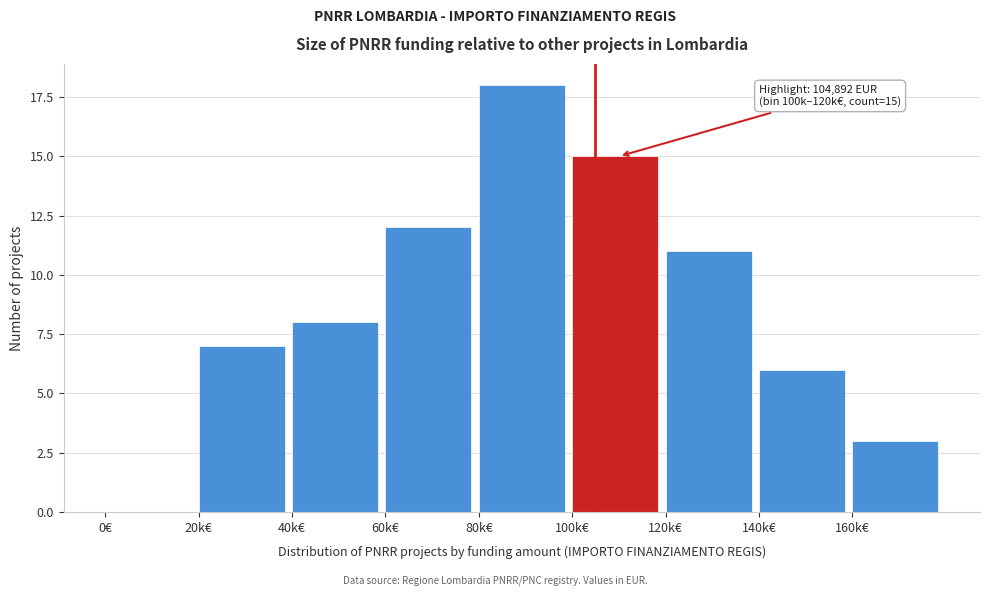

Reading left to right, list all the values displayed in this chart.

0€=0	20k€=7	40k€=8	60k€=12	80k€=18	100k€=15	120k€=11	140k€=6	160k€=3